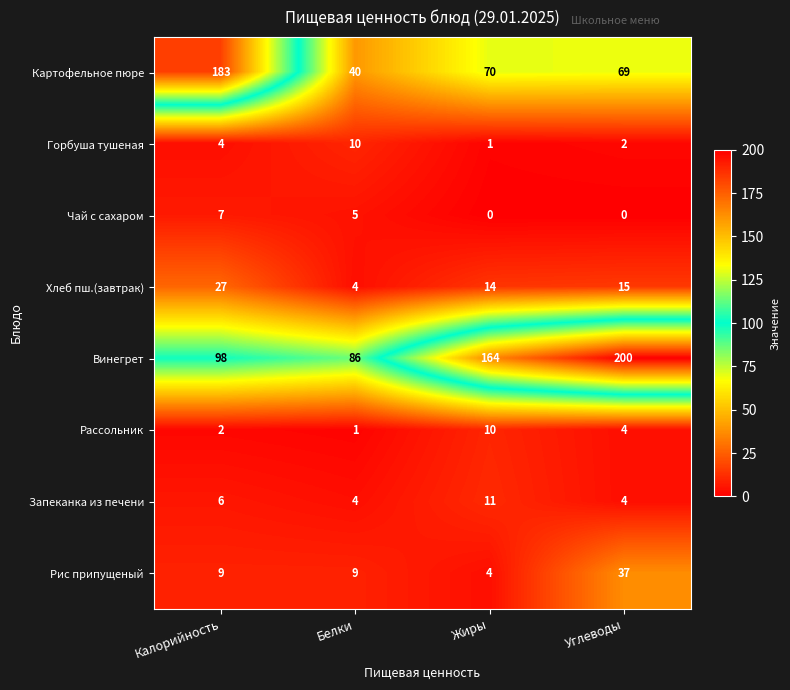

At which category is the sum across all series the highest?

Калорийность